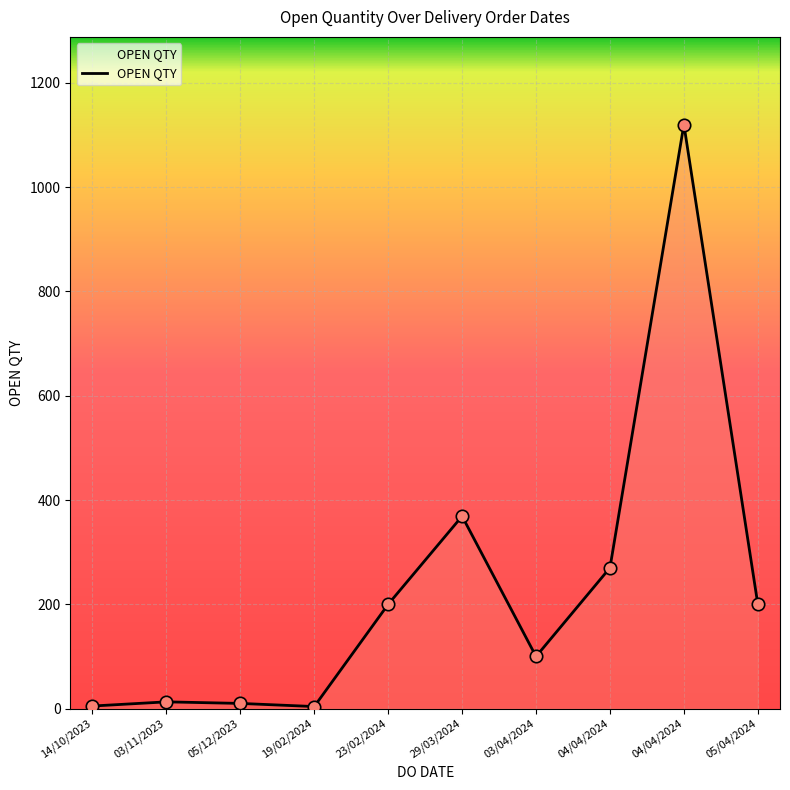

Which has a higher value, 04/04/2024 or 04/04/2024?

04/04/2024